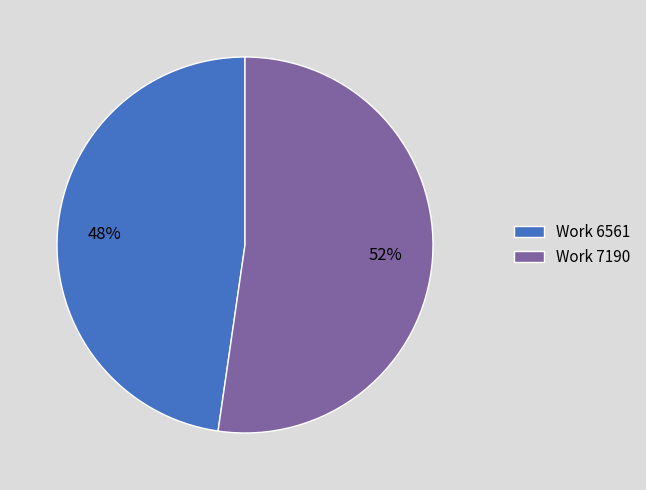

Which slice is the largest?

Work 7190